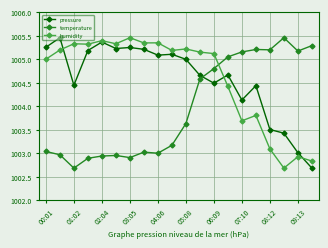

How many data points does each series have?

20